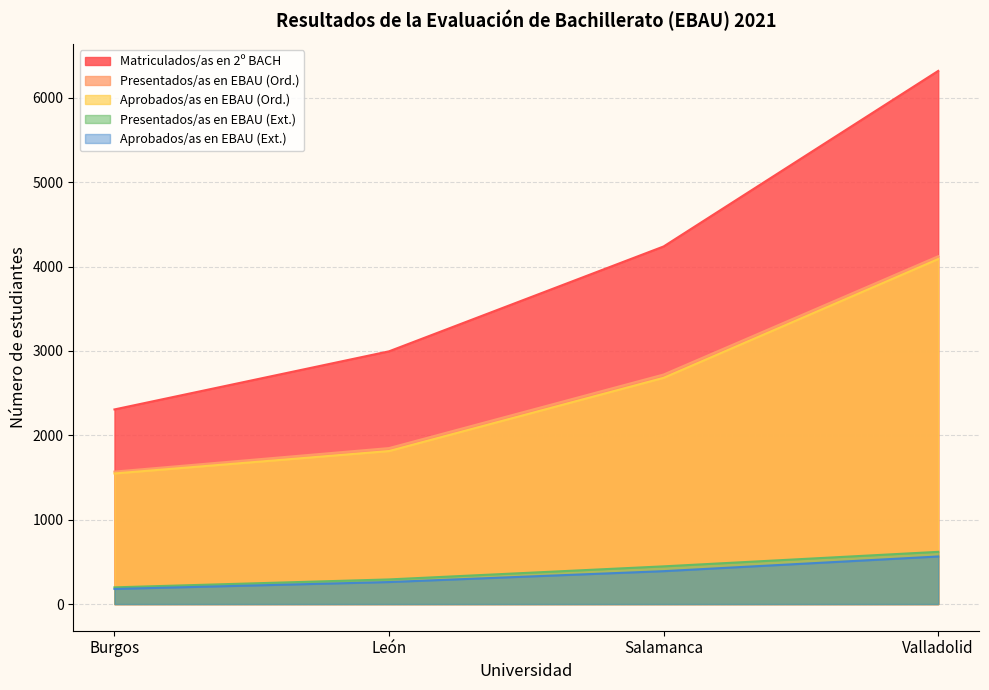

Reading left to right, list all the values displayed in this chart.

Matriculados/as en 2º BACH: Burgos=2307	León=2996	Salamanca=4239	Valladolid=6320
Presentados/as en EBAU (Ord.): Burgos=1570	León=1849	Salamanca=2721	Valladolid=4123
Aprobados/as en EBAU (Ord.): Burgos=1548	León=1814	Salamanca=2682	Valladolid=4090
Presentados/as en EBAU (Ext.): Burgos=198	León=292	Salamanca=447	Valladolid=619
Aprobados/as en EBAU (Ext.): Burgos=179	León=261	Salamanca=390	Valladolid=564